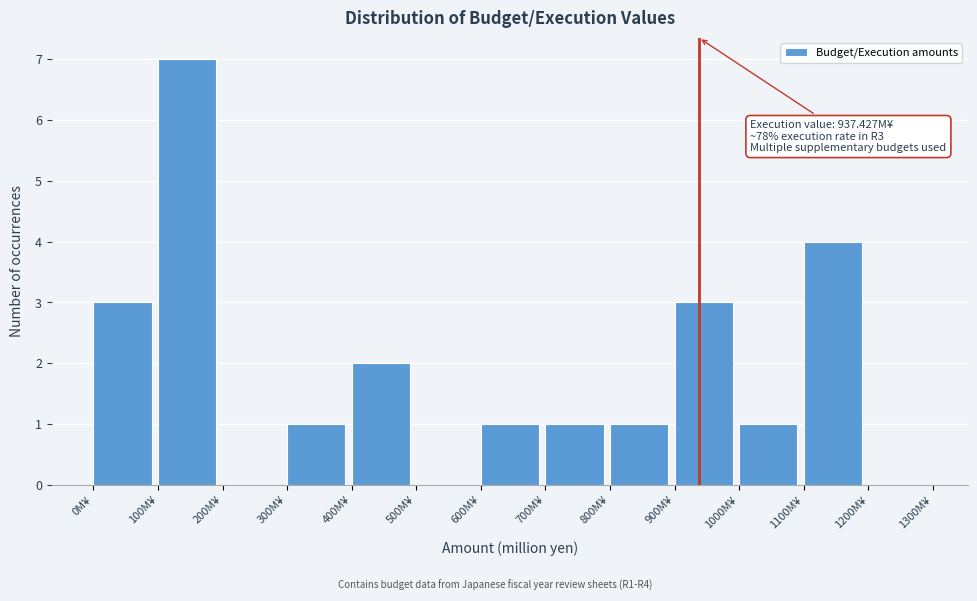

Over which range of the x-axis is the bar tallest?

100 to 200